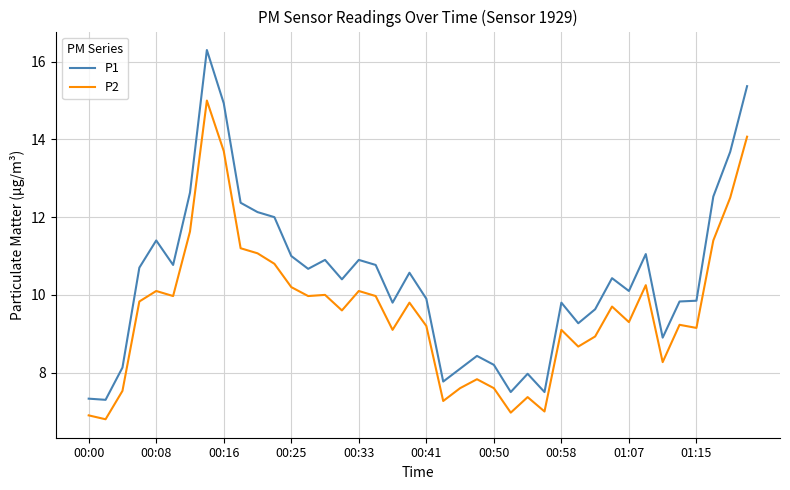

What is the difference between the maximum and minimum values in the P1 series?

9.0